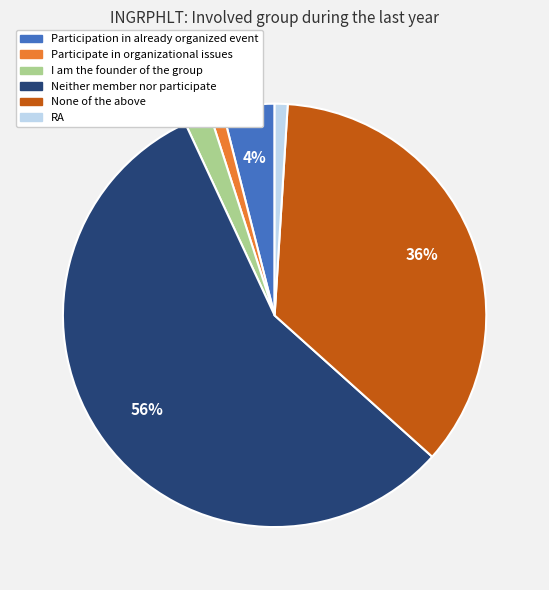

How many slices are in this pie chart?

6